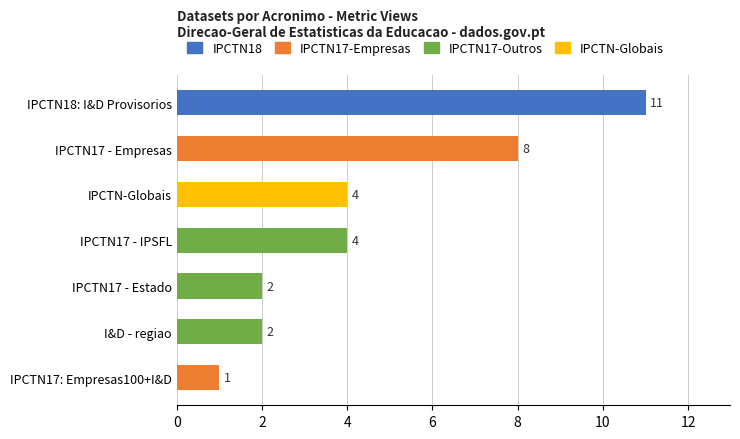

What is the average value?

5